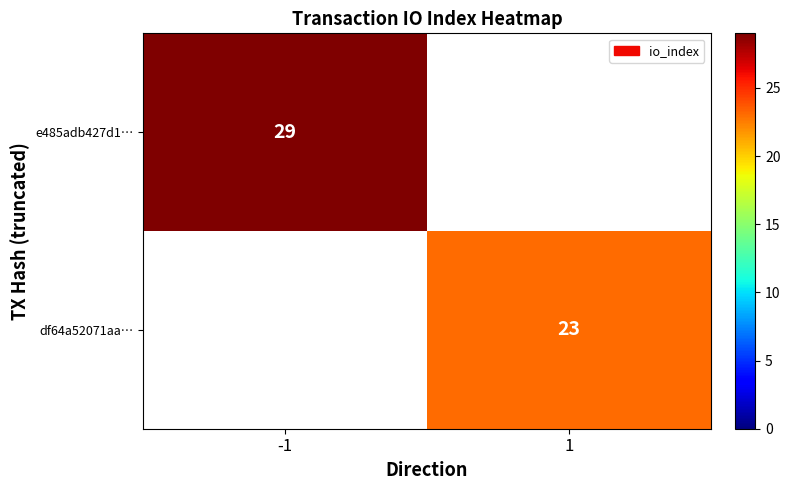

Is the value of e485adb427d1… at -1 greater than the value of df64a52071aa… at 1?

Yes